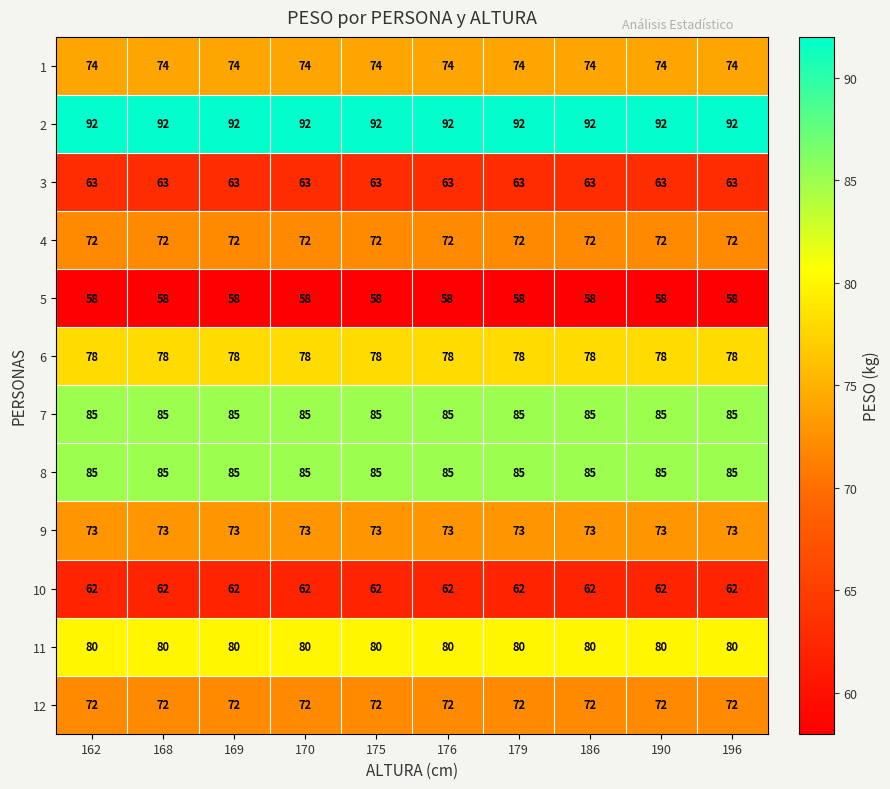

What is the highest value of the 10 series?

62